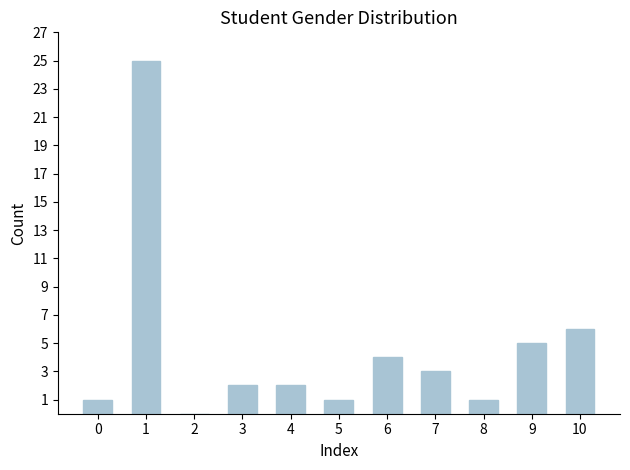

How many values are above zero?

10